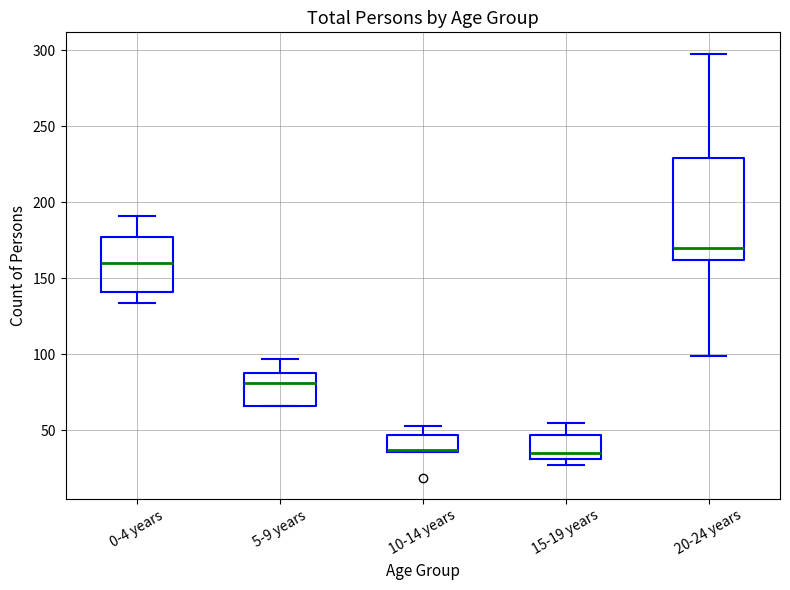

Reading left to right, transcribe this box plot: for each box, give where its median line is, the range the box spans, and where its two whiskers end, as read against the y-axis. The values are not printed on the chart, so give them approximately, as read against the axis.

0-4 years: median 160, box 140 to 175, whiskers 135 to 190
5-9 years: median 80, box 65 to 90, whiskers 65 to 95
10-14 years: median 35 (drawn on the box's lower edge), box 35 to 45, whiskers 35 to 55
15-19 years: median 35, box 30 to 45, whiskers 25 to 55
20-24 years: median 170, box 160 to 230, whiskers 100 to 300